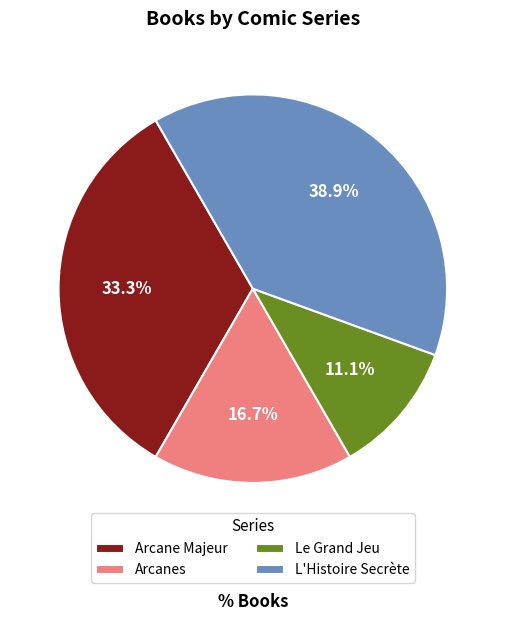

Is Arcanes the majority of the pie?

No